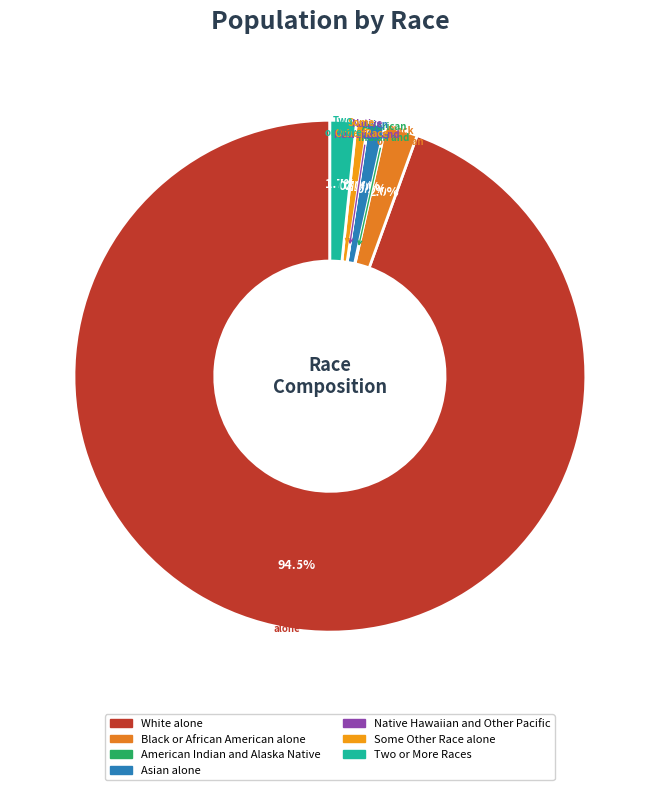

What is the change in value from American Indian and Alaska Native to Asian alone?

+75